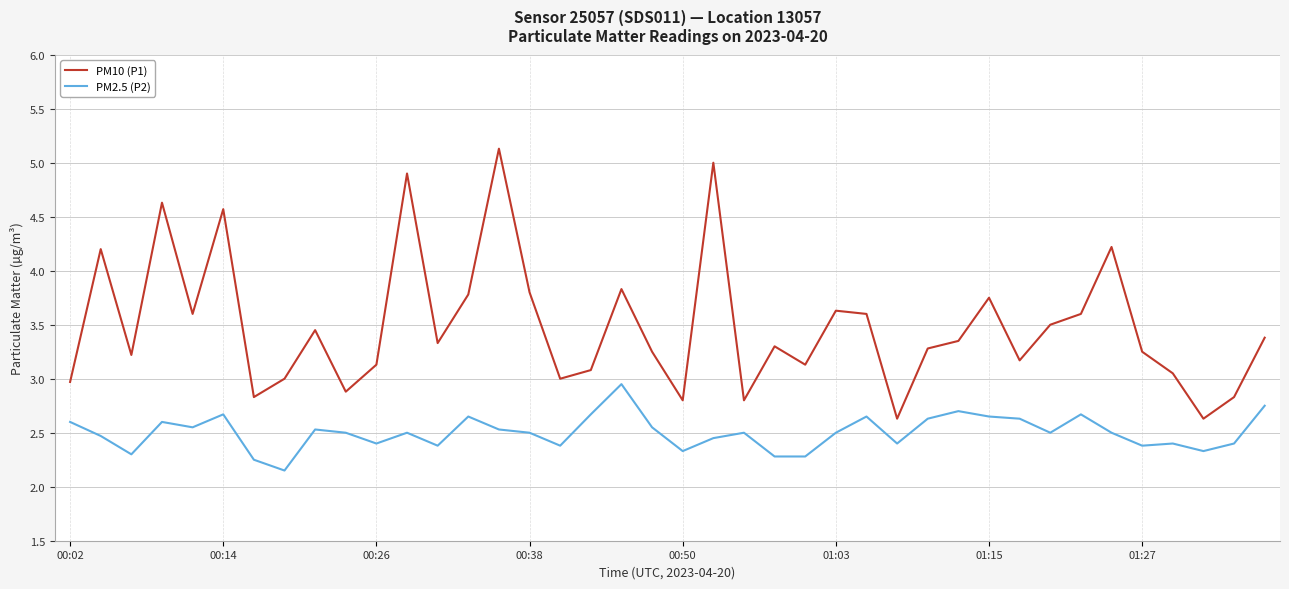

True or false: PM10 (P1) and PM2.5 (P2) cross at least once.

False